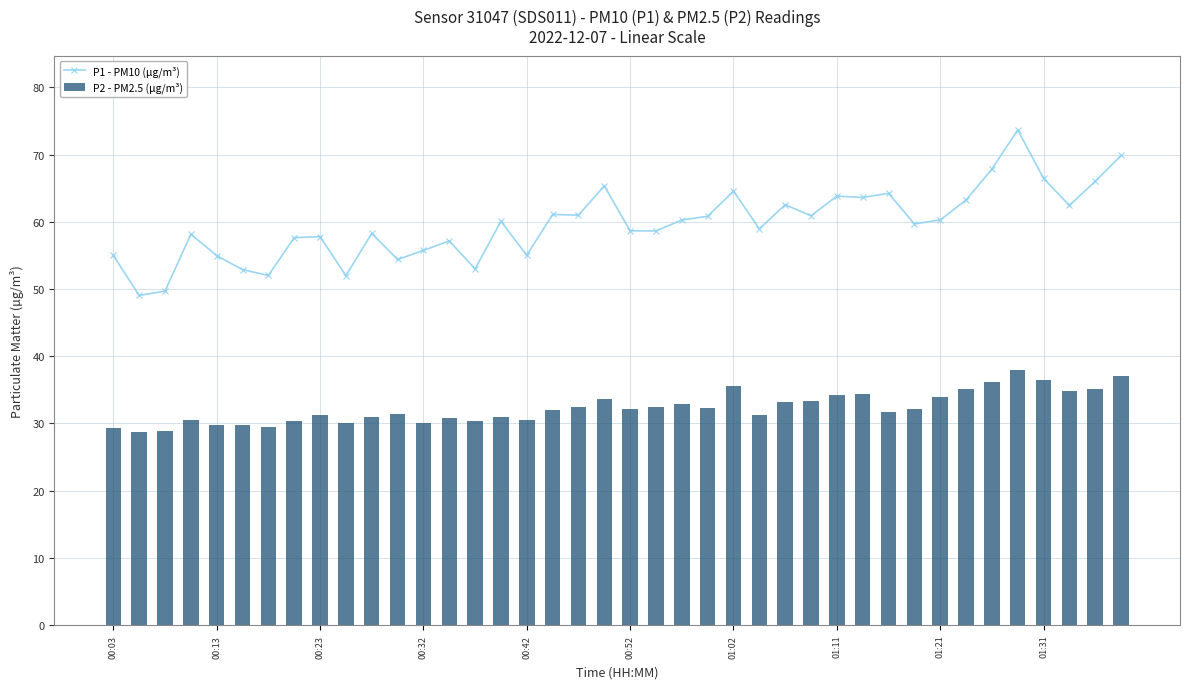

Reading left to right, what are all the values shown in this chart?

P1 - PM10 (µg/m³): 55.0	49.0	49.7	58.2	55.0	52.9	52.0	57.6	57.8	52.0	58.3	54.4	55.8	57.2	53.0	60.1	55.0	61.1	61.0	65.3	58.7	58.6	60.3	60.8	64.6	59.0	62.5	60.9	63.8	63.6	64.2	59.7	60.3	63.2	67.8	73.7	66.5	62.5	66.0	69.9
P2 - PM2.5 (µg/m³): 29.3	28.7	28.9	30.6	29.8	29.7	29.5	30.4	31.2	30.1	30.9	31.4	30.1	30.8	30.4	31.0	30.6	32.0	32.5	33.6	32.1	32.4	32.9	32.2	35.6	31.3	33.2	33.3	34.2	34.4	31.7	32.2	33.9	35.2	36.1	37.9	36.4	34.8	35.2	37.1